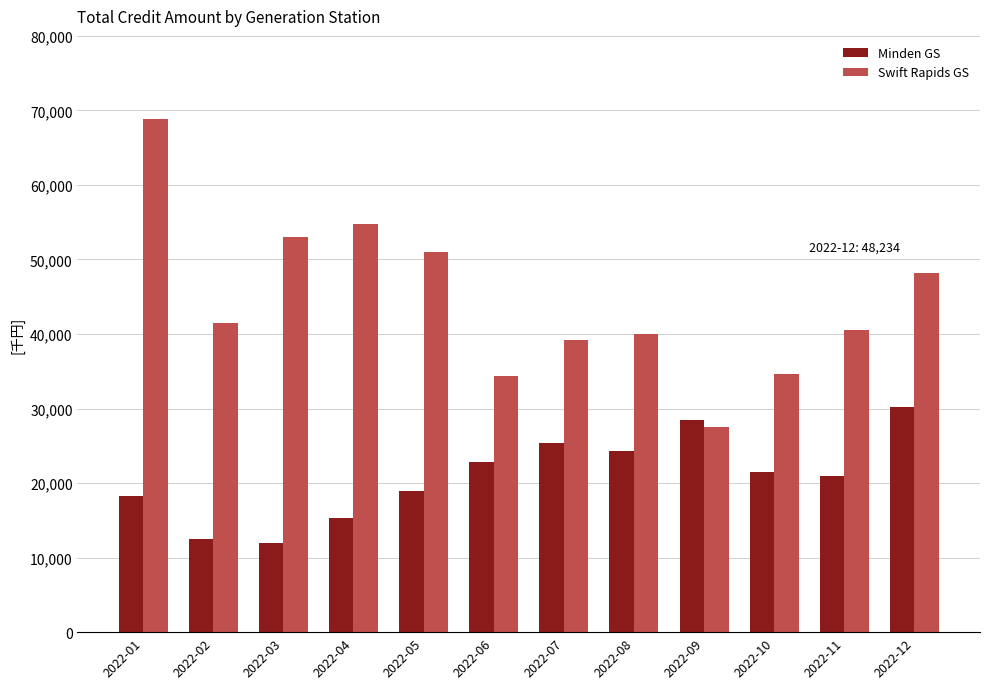

Is the value of Swift Rapids GS at 2022-01 greater than the value of Minden GS at 2022-01?

Yes